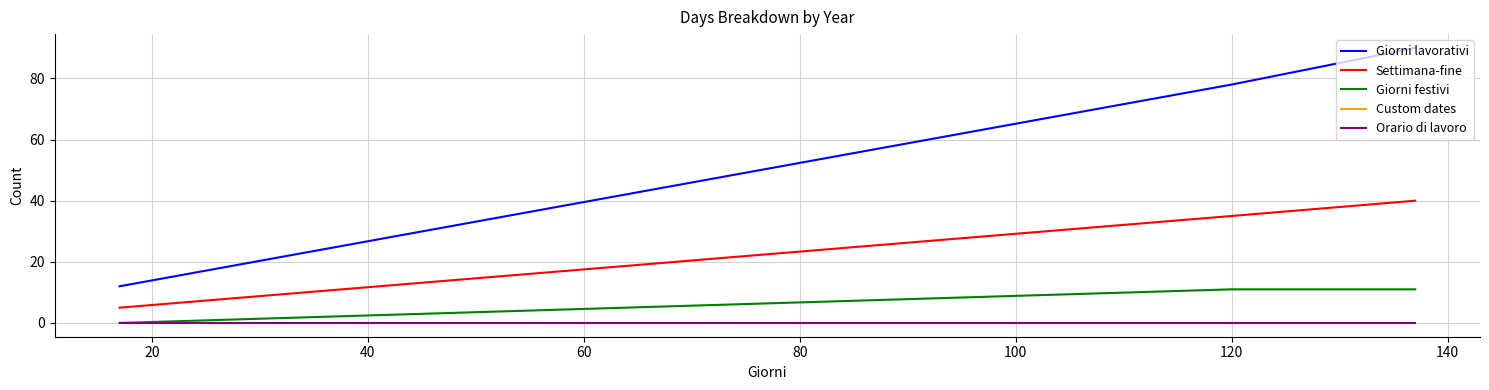

What is the value of the Settimana-fine point at the 2nd from the left?

35